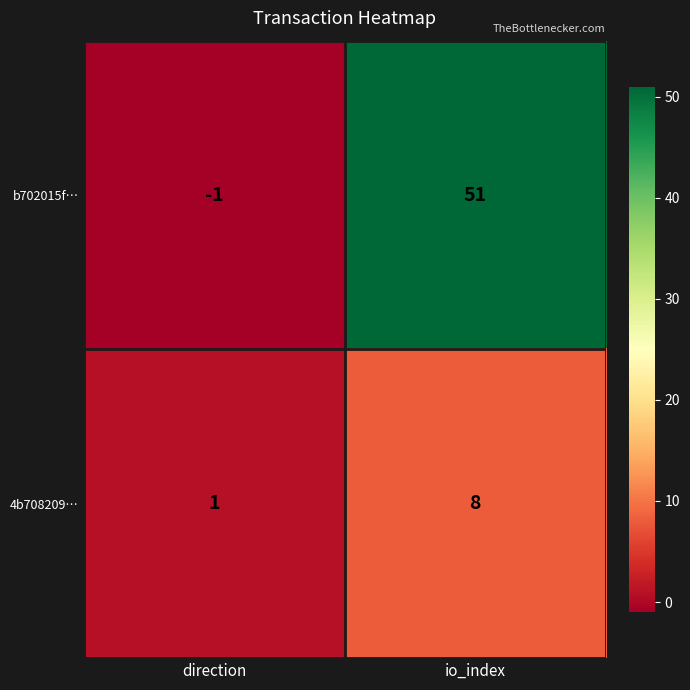

The value of 4b708209… at direction is 1. True or false?

True